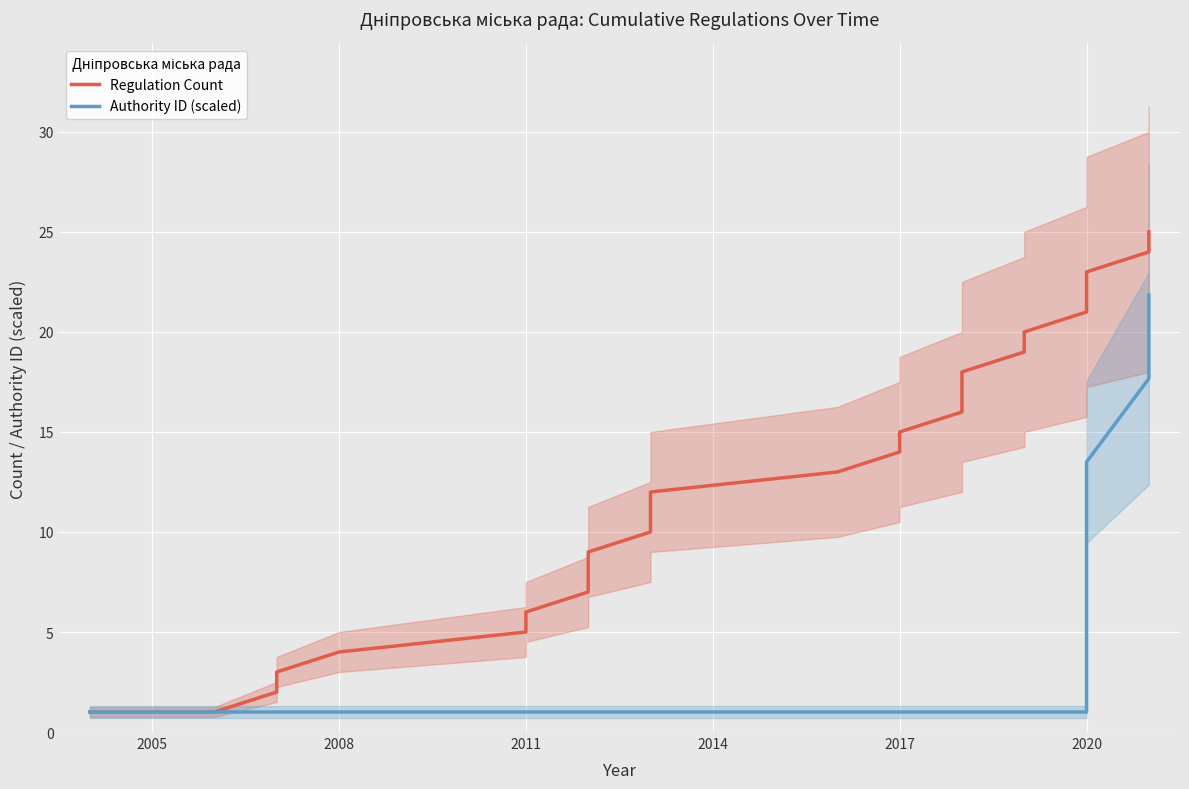

What are all the series names shown in the legend?

Regulation Count, Authority ID (scaled)